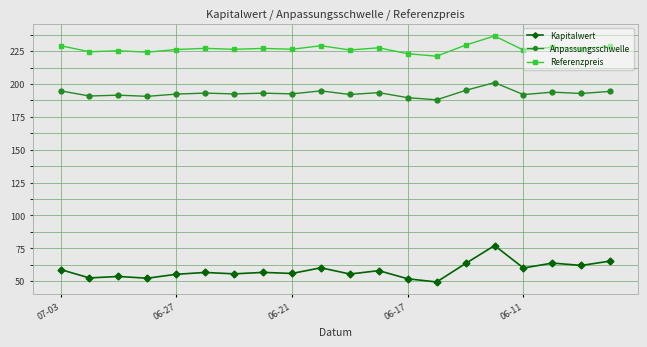

True or false: Referenzpreis and Kapitalwert cross at least once.

False